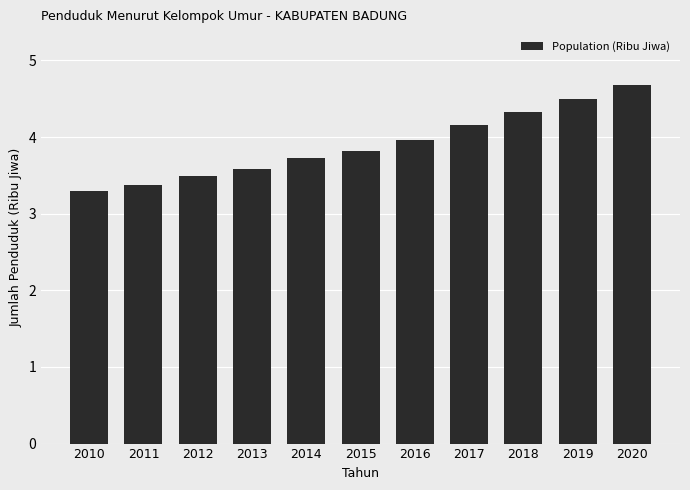

Reading left to right, what are all the values shown in this chart?

3.3	3.4	3.5	3.6	3.7	3.8	4.0	4.2	4.3	4.5	4.7